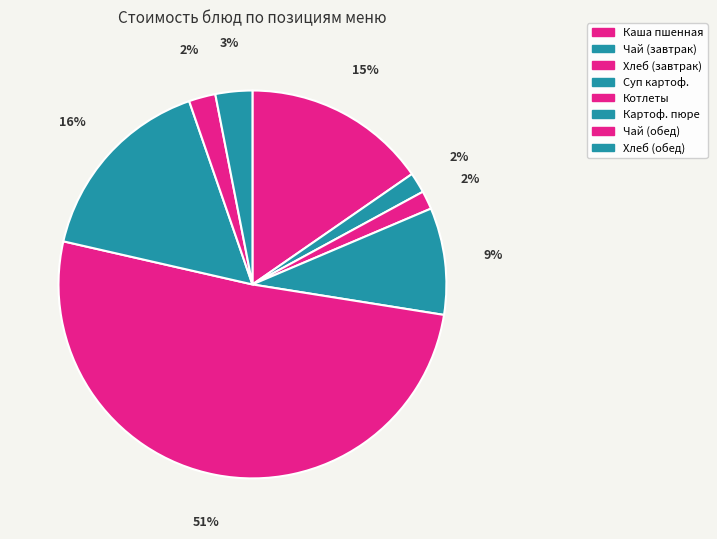

How many segments does this pie chart have?

8